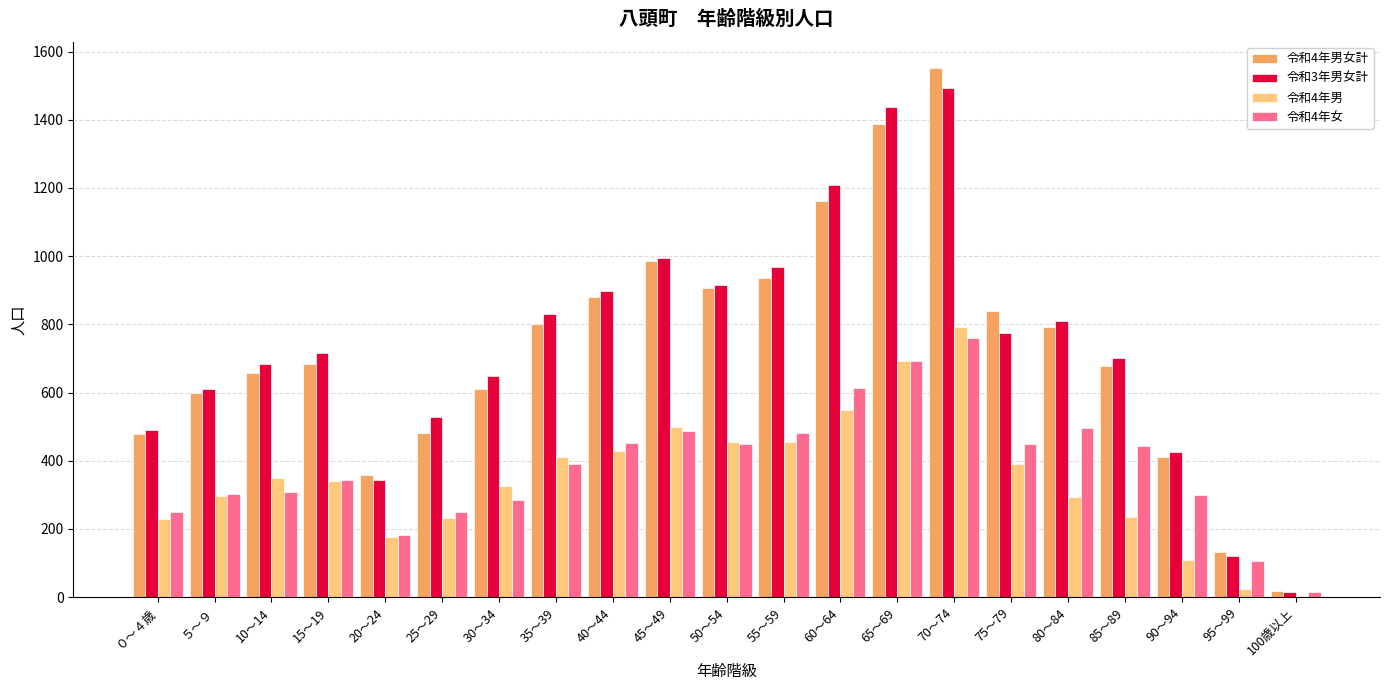

At which category is the sum across all series the highest?

70～74